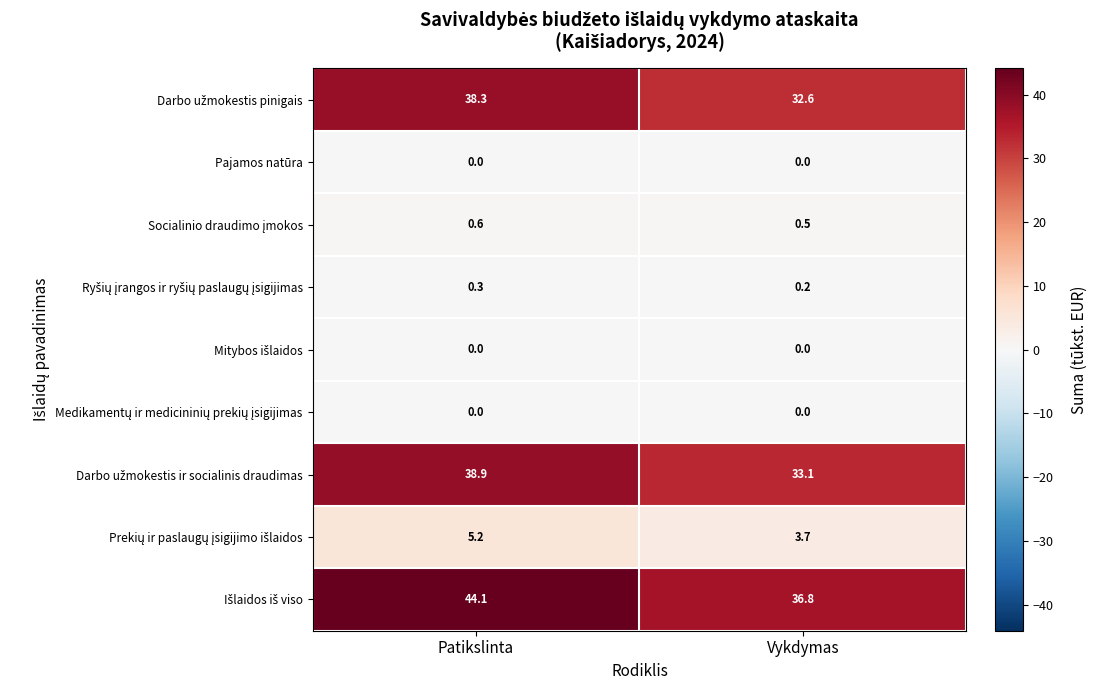

At which category is the sum across all series the highest?

Patikslinta